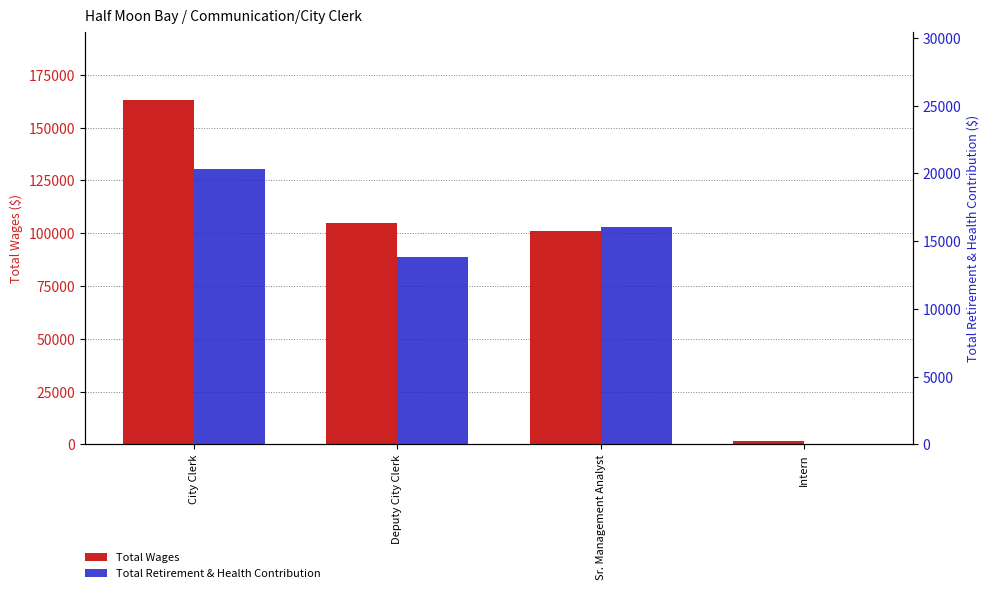

What is the difference between the highest and lowest values at Deputy City Clerk?

91123